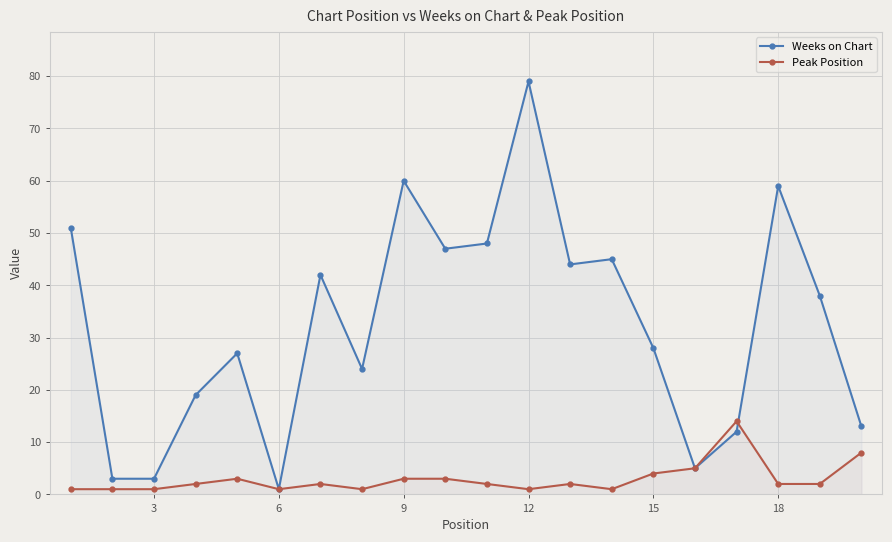

What is the difference between the second highest and second lowest values in the Weeks on Chart series?

57